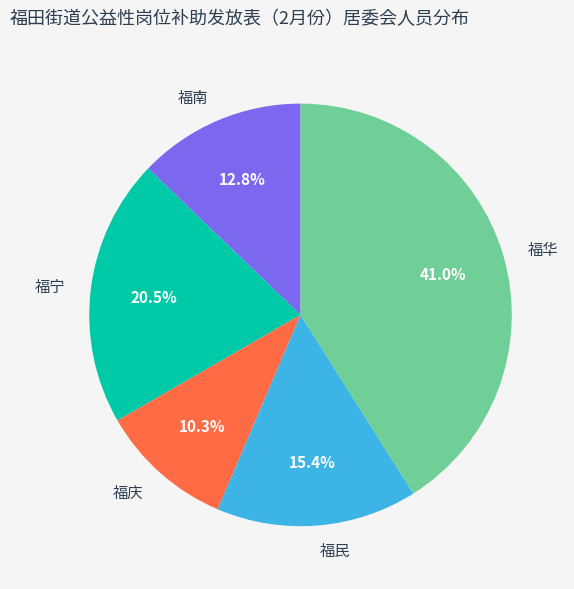

Is it true that 福民 is 15% of the pie?

True